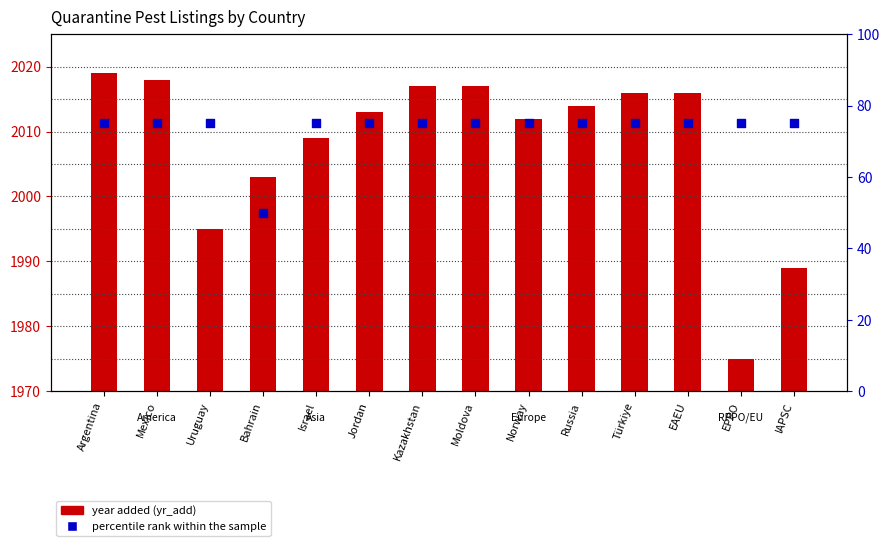

Approximately how many times larger is the value at Bahrain compared to Russia?

0.7